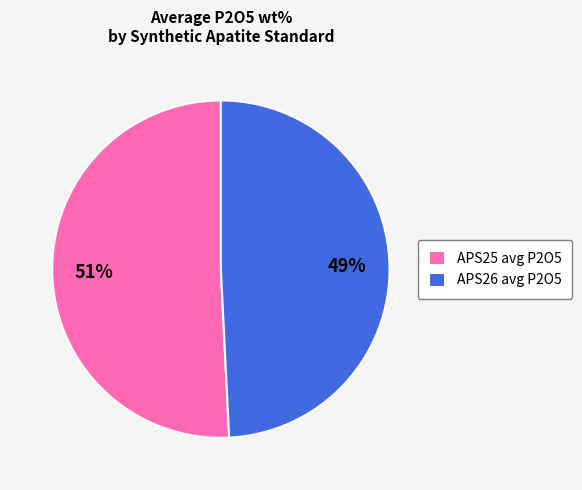

Which category accounts for the majority?

APS25 avg P2O5